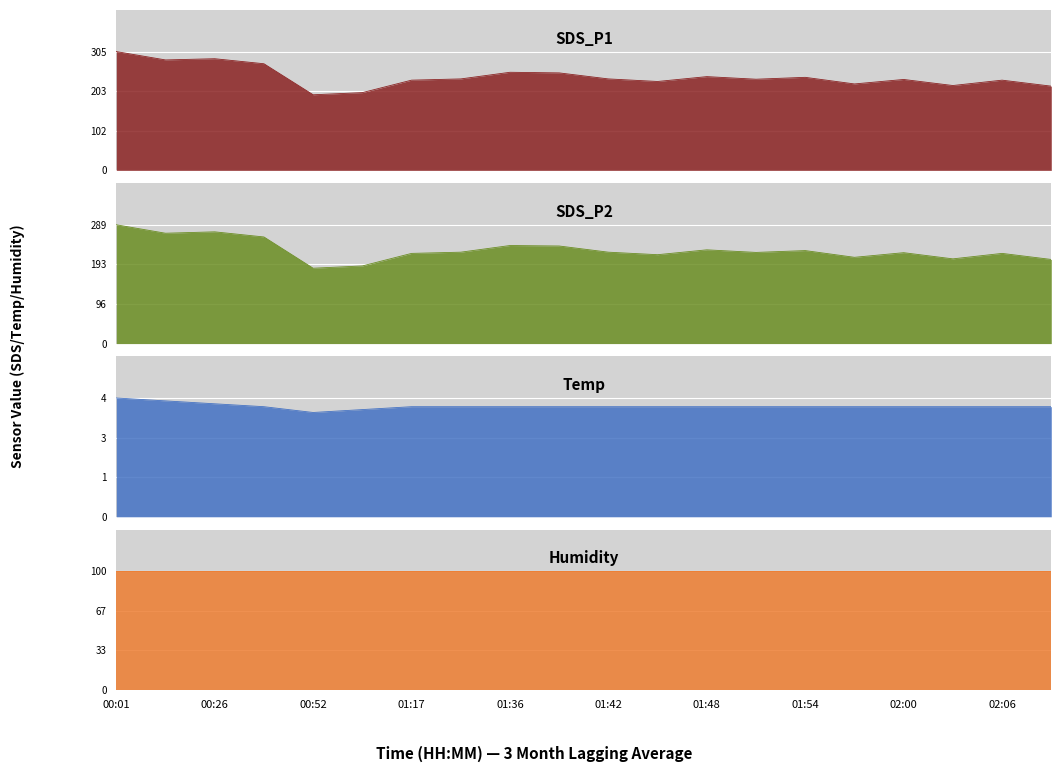

What is the value of the SDS_P2 point at the 15th from the left?

226.2